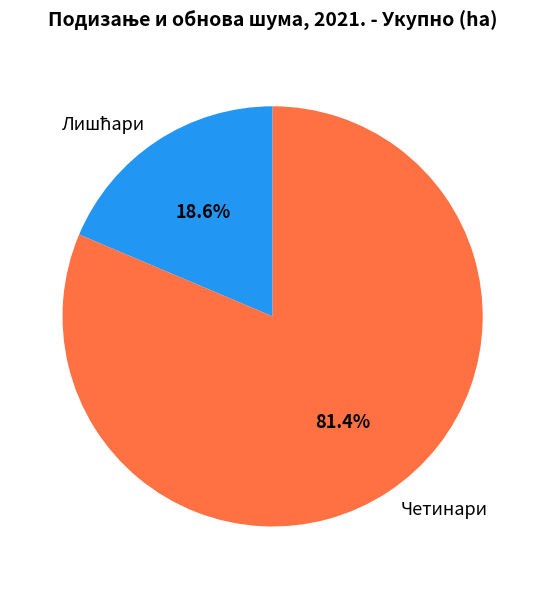

What is the majority slice?

Четинари